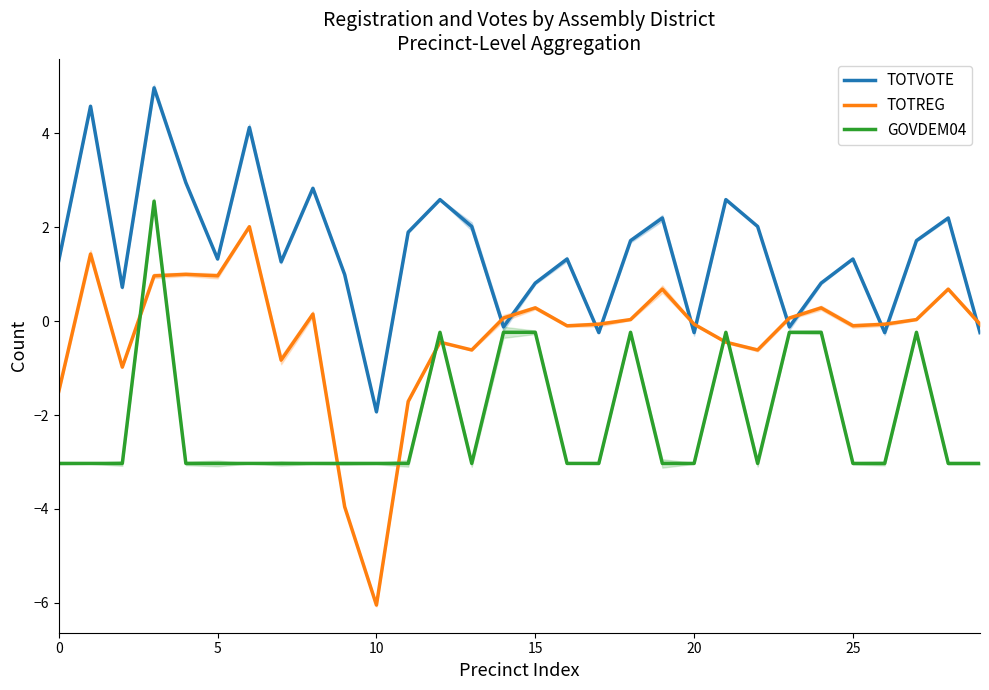

Is it true that TOTREG equals -9.1 at 10?

False